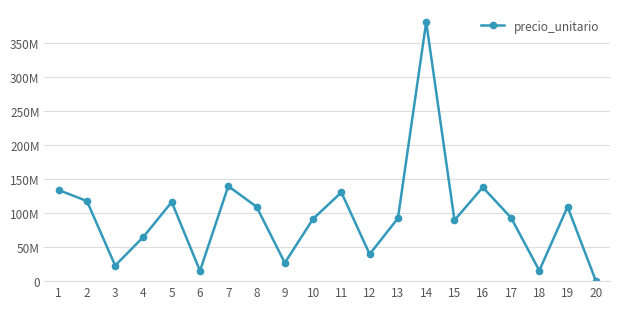

Does the chart have visible grid lines?

Yes